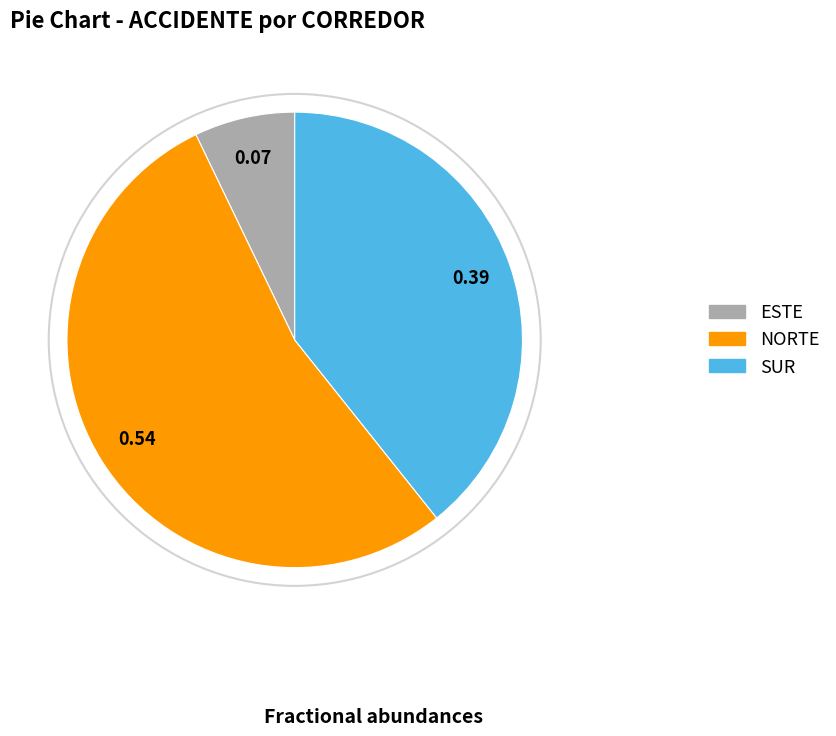

Which category has the smallest portion of the pie?

ESTE